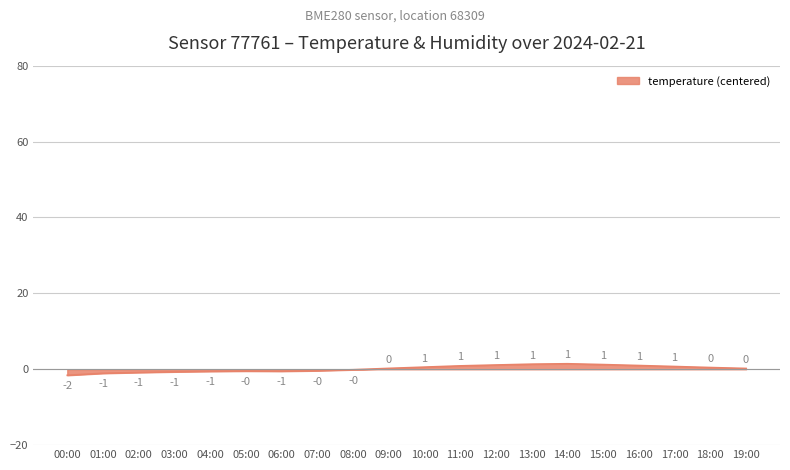

How many data points are above 0?

11